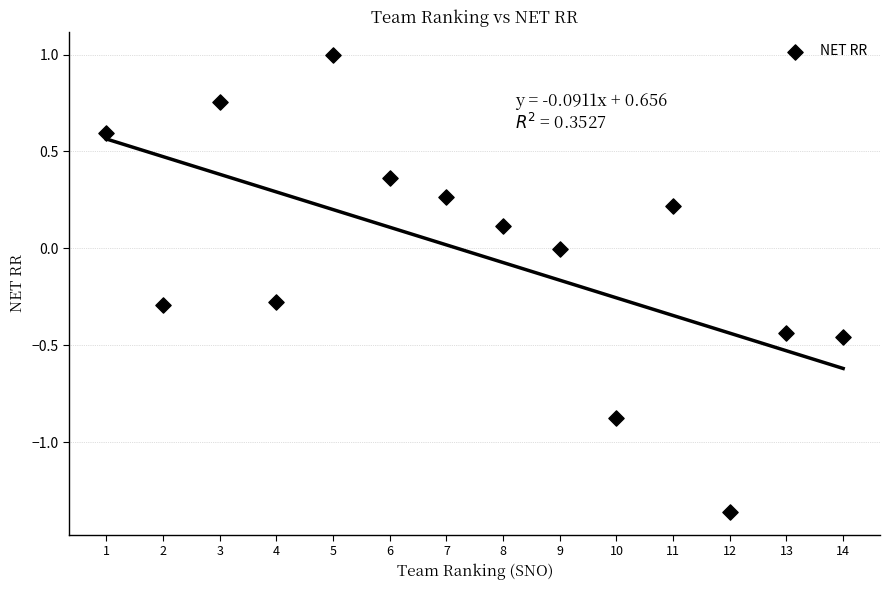

What is the range of X values (max minus min)?

13.0